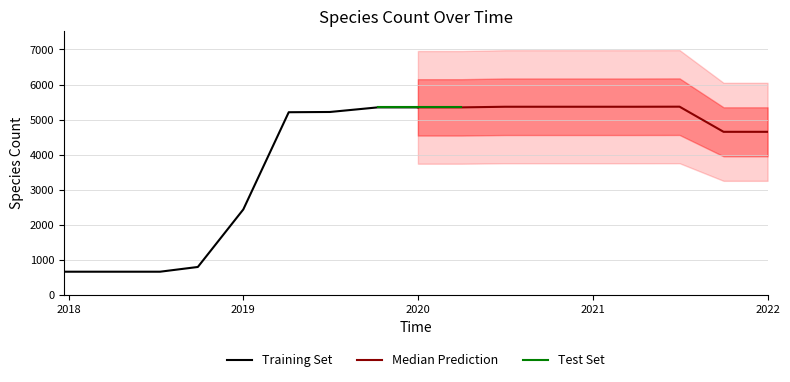

Reading left to right, extract all data points from this chart.

670	670	670	805	2443	5212	5219	5350	5350	5350	5368	5368	5368	5368	5370	4654	4654